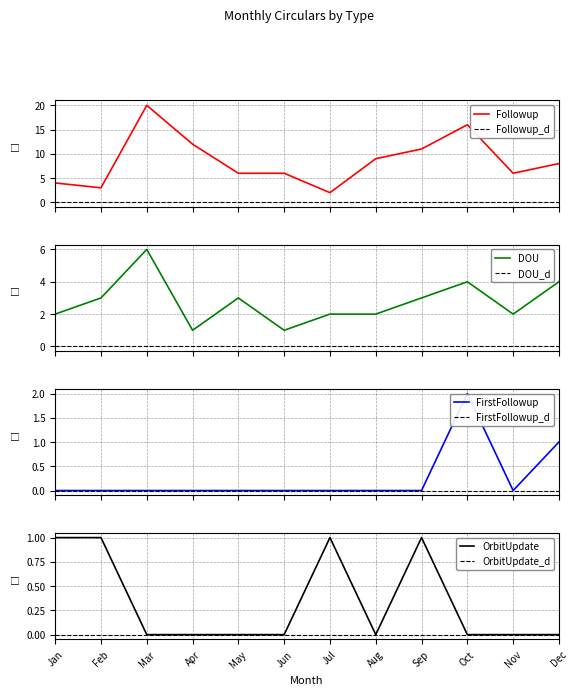

The Followup series shows 3 at Sep. True or false?

False